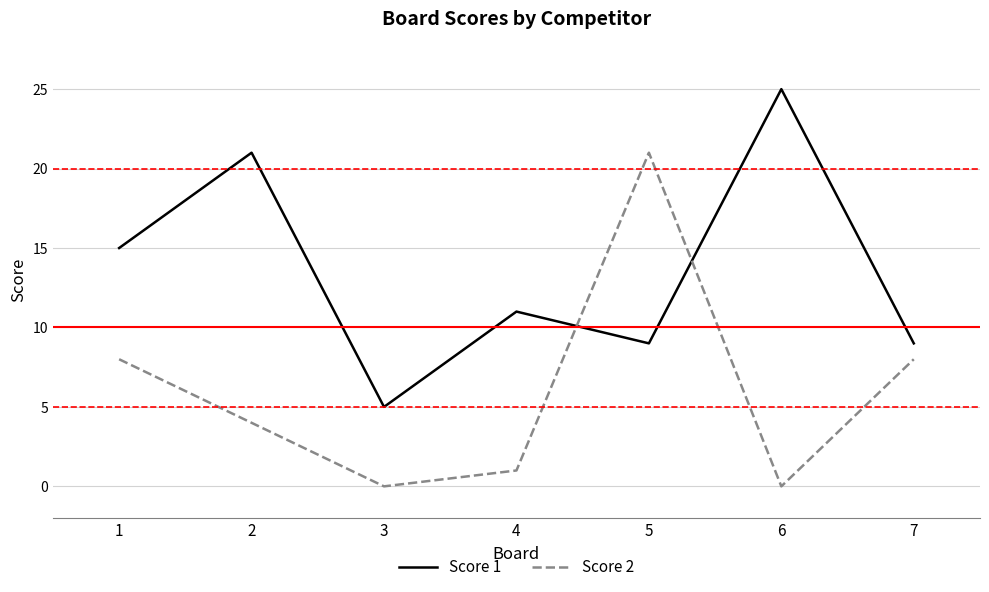

What is the difference between the second highest and second lowest values in the Score 1 series?

12